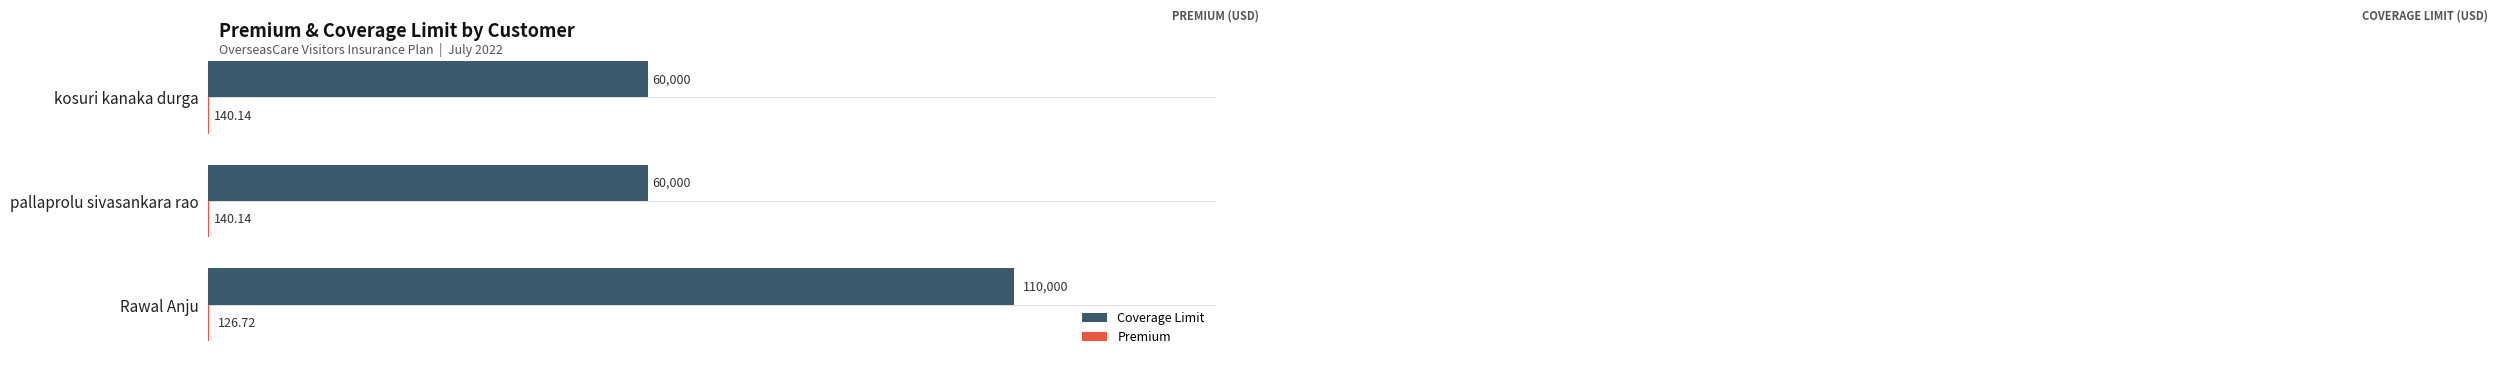

Which series has the largest total across all categories?

Coverage Limit